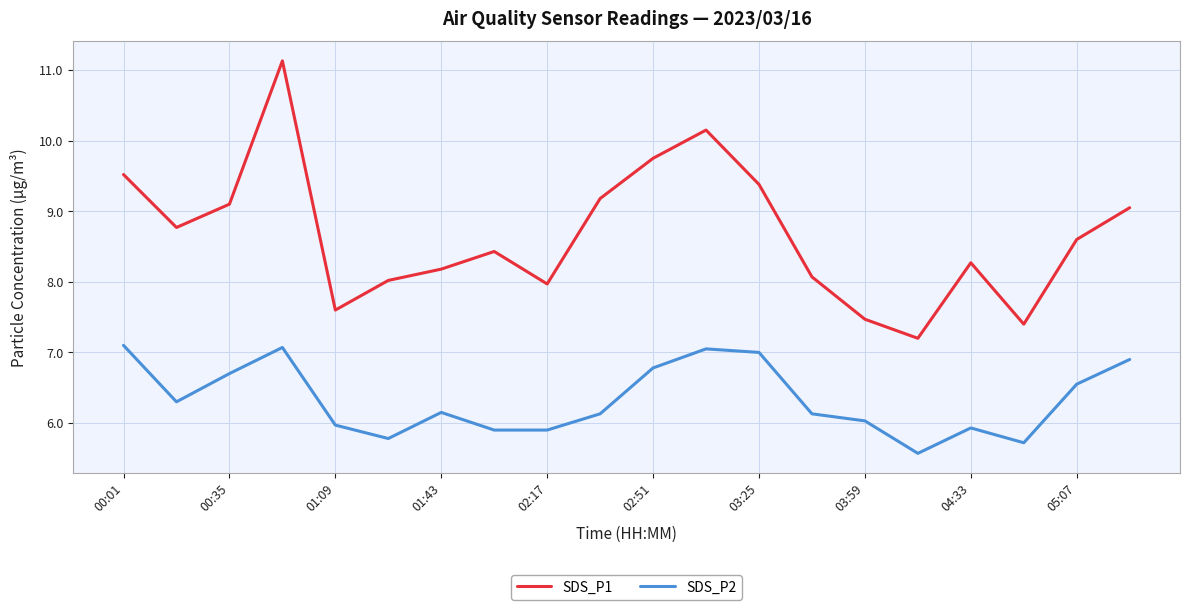

What is the sum of all SDS_P2 values?

126.7